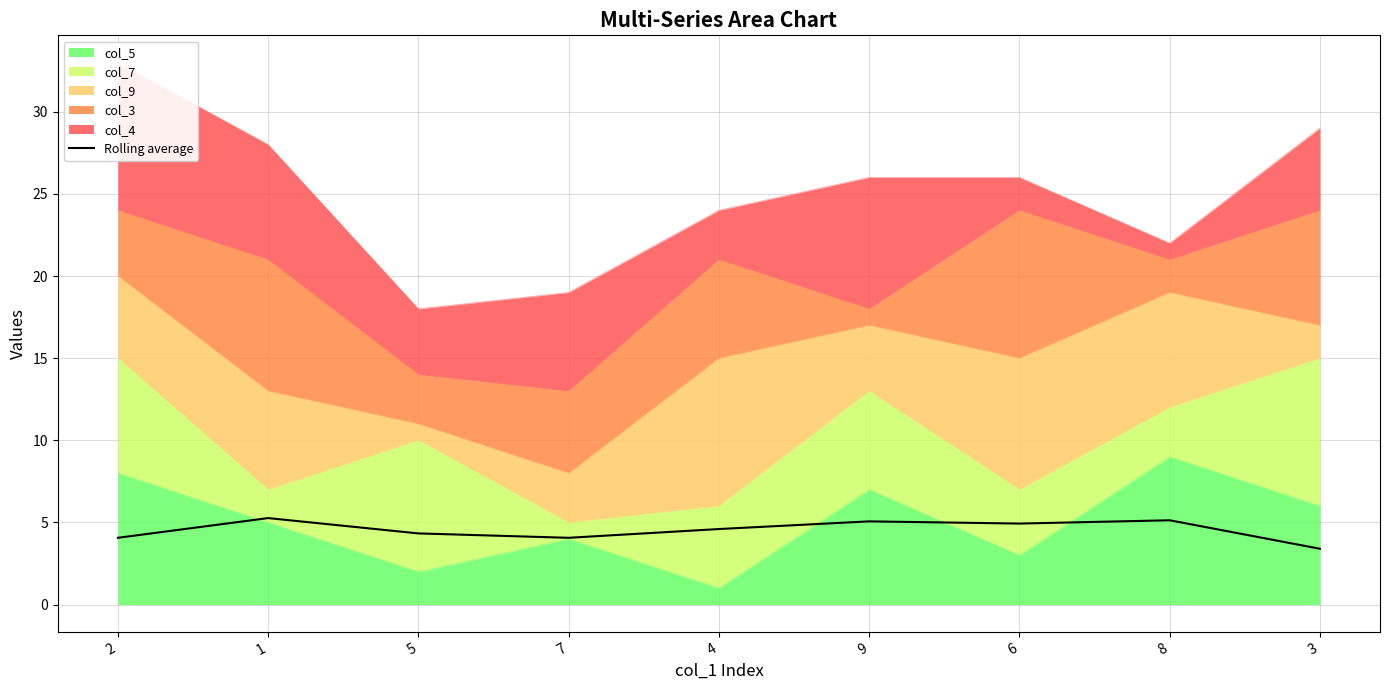

What position from the left is 7?

4